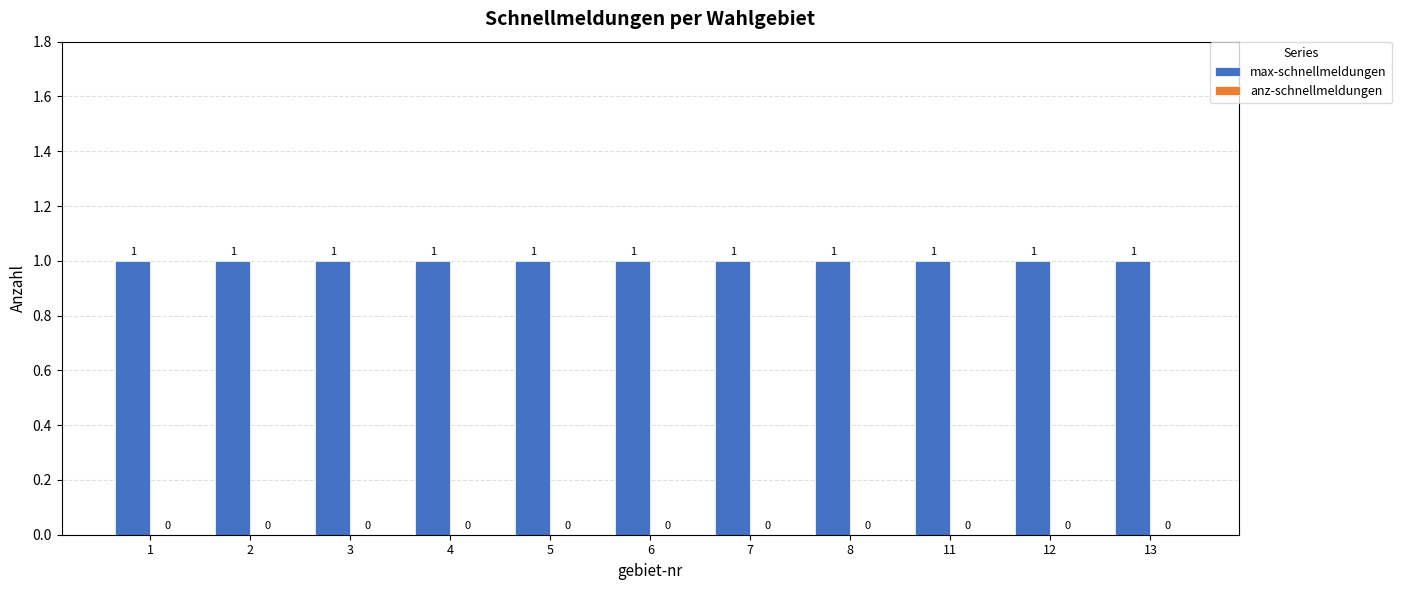

Is it true that max-schnellmeldungen equals 1 at 5?

True